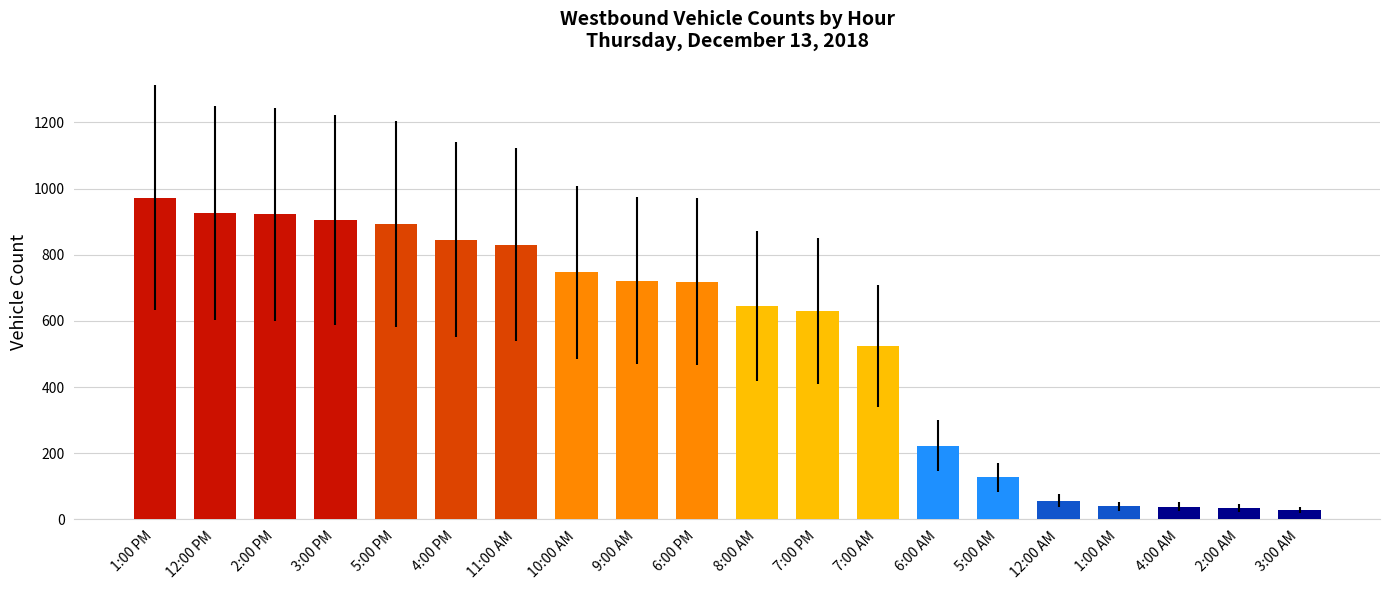

What is the label of the 8th bar from the left?

10:00 AM